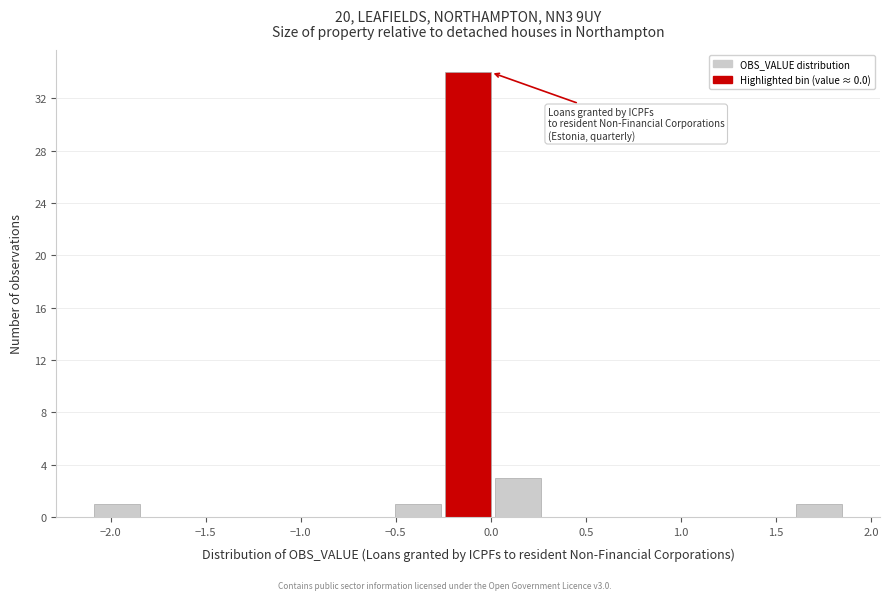

What is the height of the bar covering -0.50 to -0.25 on the x-axis? Neither the bar edges nor the heights are printed on the chart, so give them approximately, as read against the axes.

1